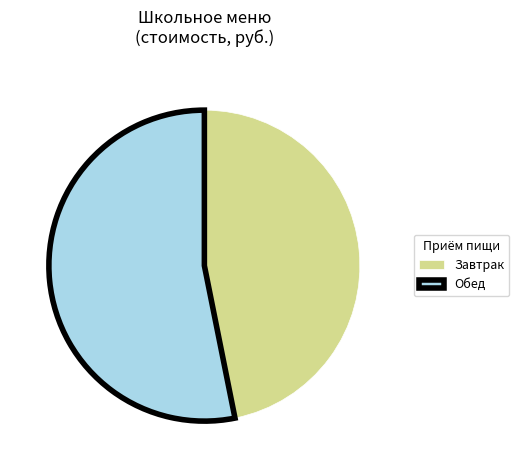

Which category has the smallest portion of the pie?

Завтрак